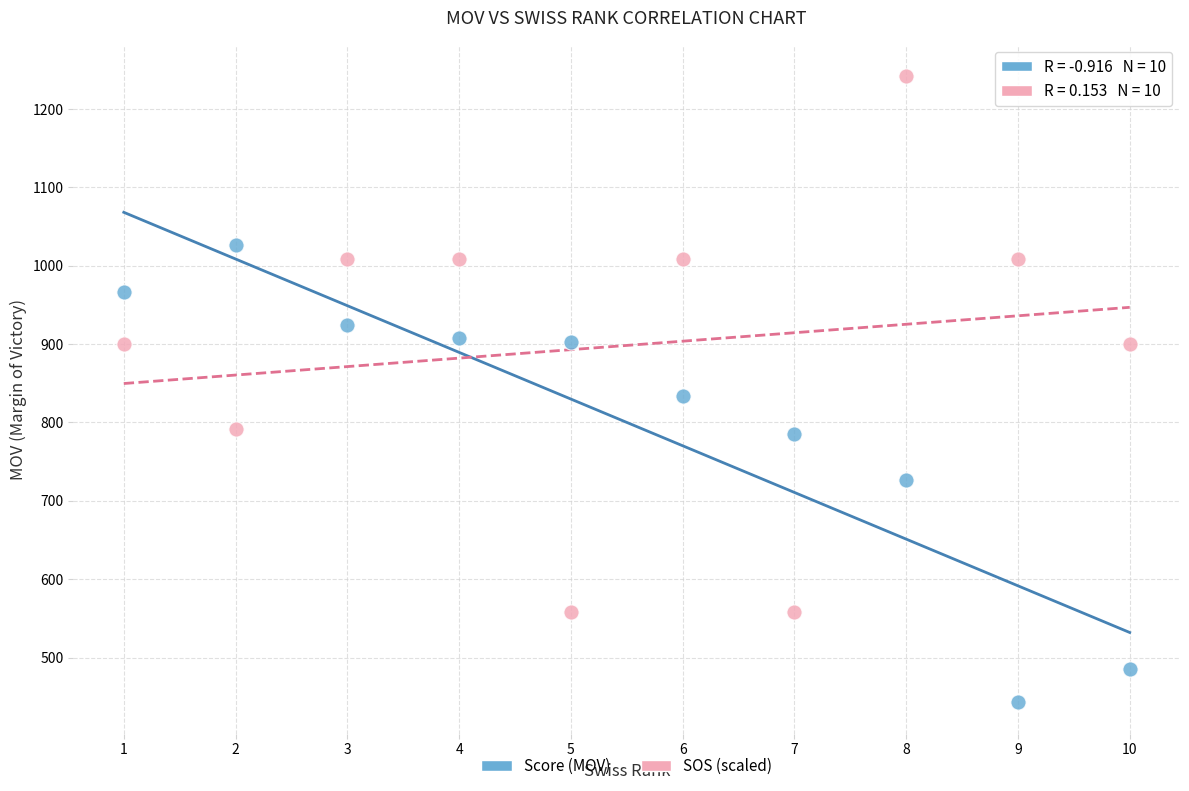

Which series reaches the maximum Y coordinate?

SOS (scaled)